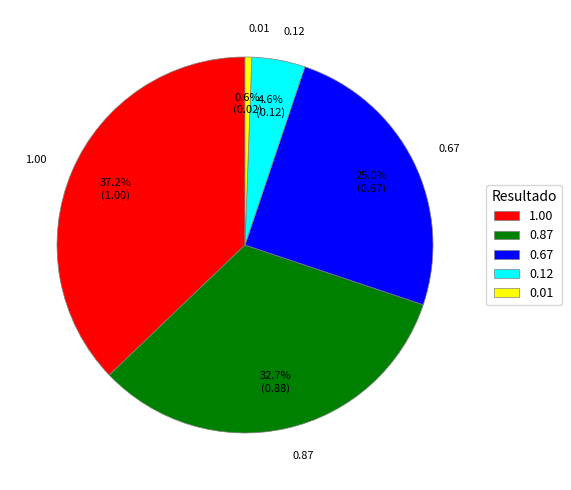

To the nearest percent, what is the difference between the 0.12 and 0.67 slice percentages?

20%